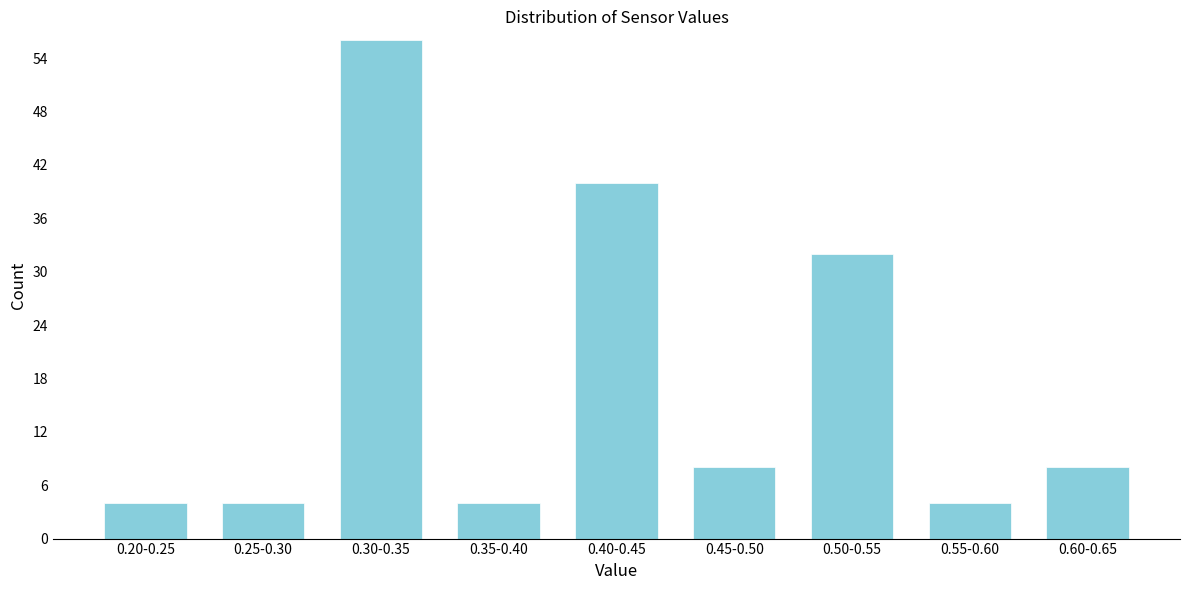

Reading left to right, list all the values displayed in this chart.

0.20-0.25=4	0.25-0.30=4	0.30-0.35=56	0.35-0.40=4	0.40-0.45=40	0.45-0.50=8	0.50-0.55=32	0.55-0.60=4	0.60-0.65=8